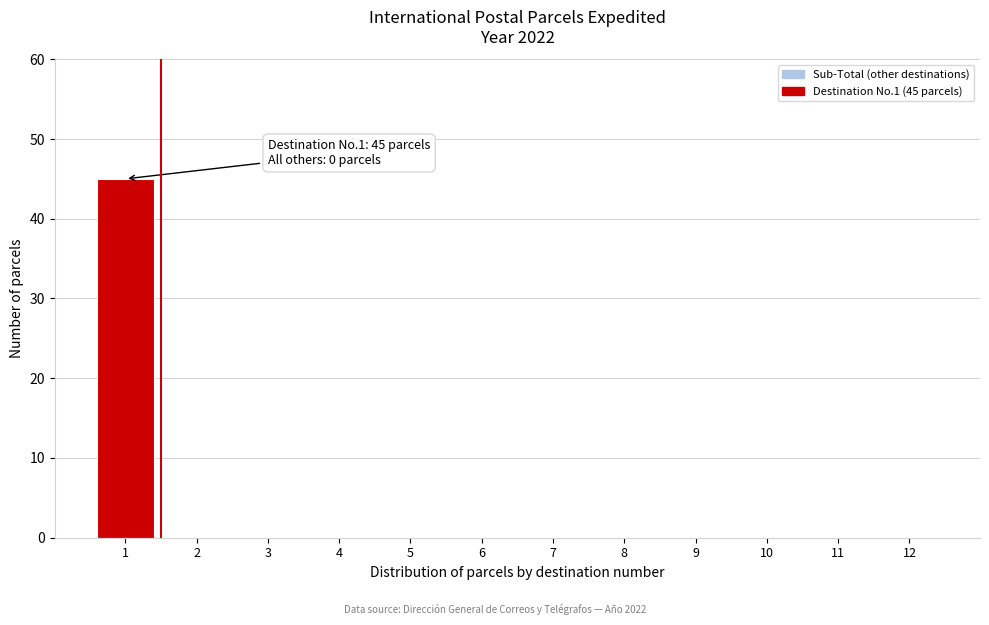

Reading left to right, what are all the values shown in this chart?

1=45	2=0	3=0	4=0	5=0	6=0	7=0	8=0	9=0	10=0	11=0	12=0